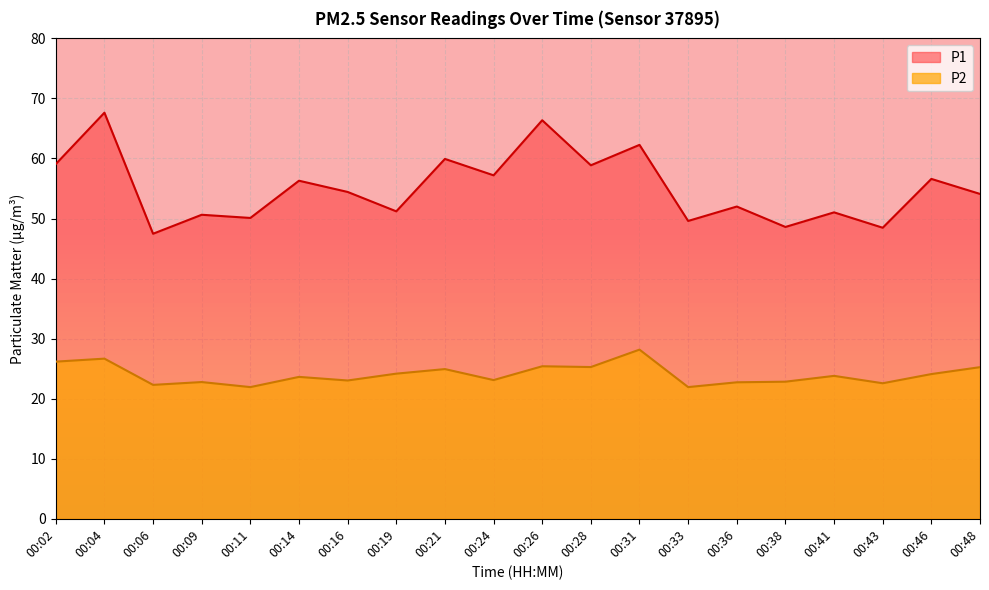

True or false: P1 has more than 0 interior local peaks.

True